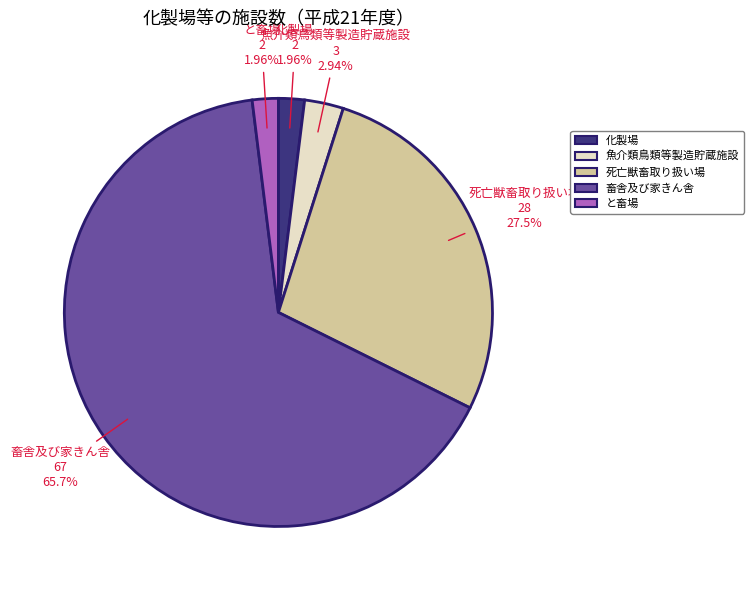

Approximately how many times larger is the value at 化製場 compared to と畜場?

1.0